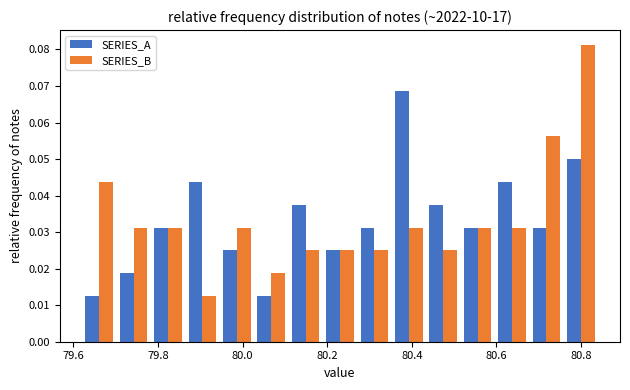

Reading left to right, transcribe this chart: for each range on the x-axis, give the height of each series' bar. Neither the bar edges nor the heights are printed on the chart, so give them approximately, as read against the axes.

79.62 to 79.70: SERIES_A=0.013	SERIES_B=0.044
79.70 to 79.78: SERIES_A=0.019	SERIES_B=0.031
79.78 to 79.86: SERIES_A=0.031	SERIES_B=0.031
79.86 to 79.94: SERIES_A=0.044	SERIES_B=0.013
79.94 to 80.02: SERIES_A=0.025	SERIES_B=0.031
80.02 to 80.10: SERIES_A=0.013	SERIES_B=0.019
80.10 to 80.18: SERIES_A=0.038	SERIES_B=0.025
80.18 to 80.28: SERIES_A=0.025	SERIES_B=0.025
80.28 to 80.36: SERIES_A=0.031	SERIES_B=0.025
80.36 to 80.44: SERIES_A=0.069	SERIES_B=0.031
80.44 to 80.52: SERIES_A=0.038	SERIES_B=0.025
80.52 to 80.60: SERIES_A=0.031	SERIES_B=0.031
80.60 to 80.68: SERIES_A=0.044	SERIES_B=0.031
80.68 to 80.76: SERIES_A=0.031	SERIES_B=0.056
80.76 to 80.84: SERIES_A=0.050	SERIES_B=0.081